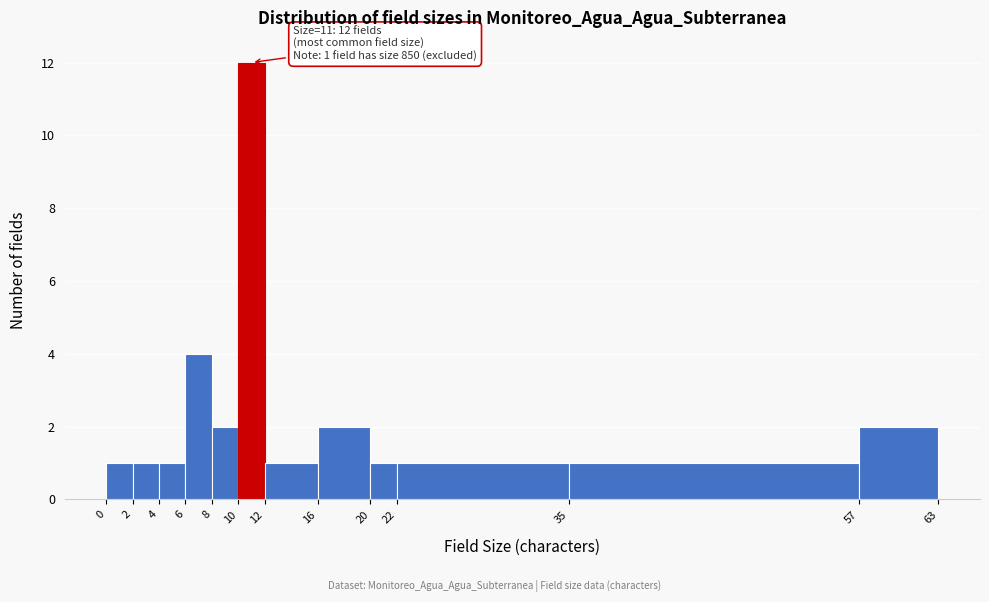

Over which range of the x-axis is the bar tallest?

10 to 12